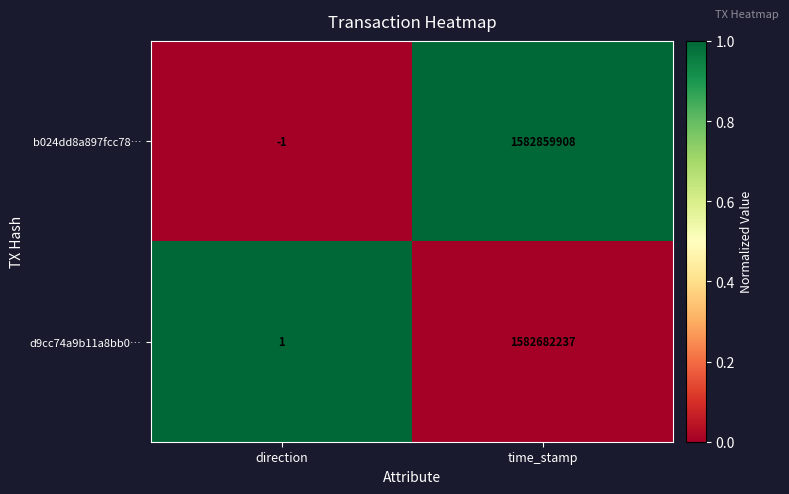

The value of b024dd8a897fcc78… at time_stamp is 1582859908. True or false?

True